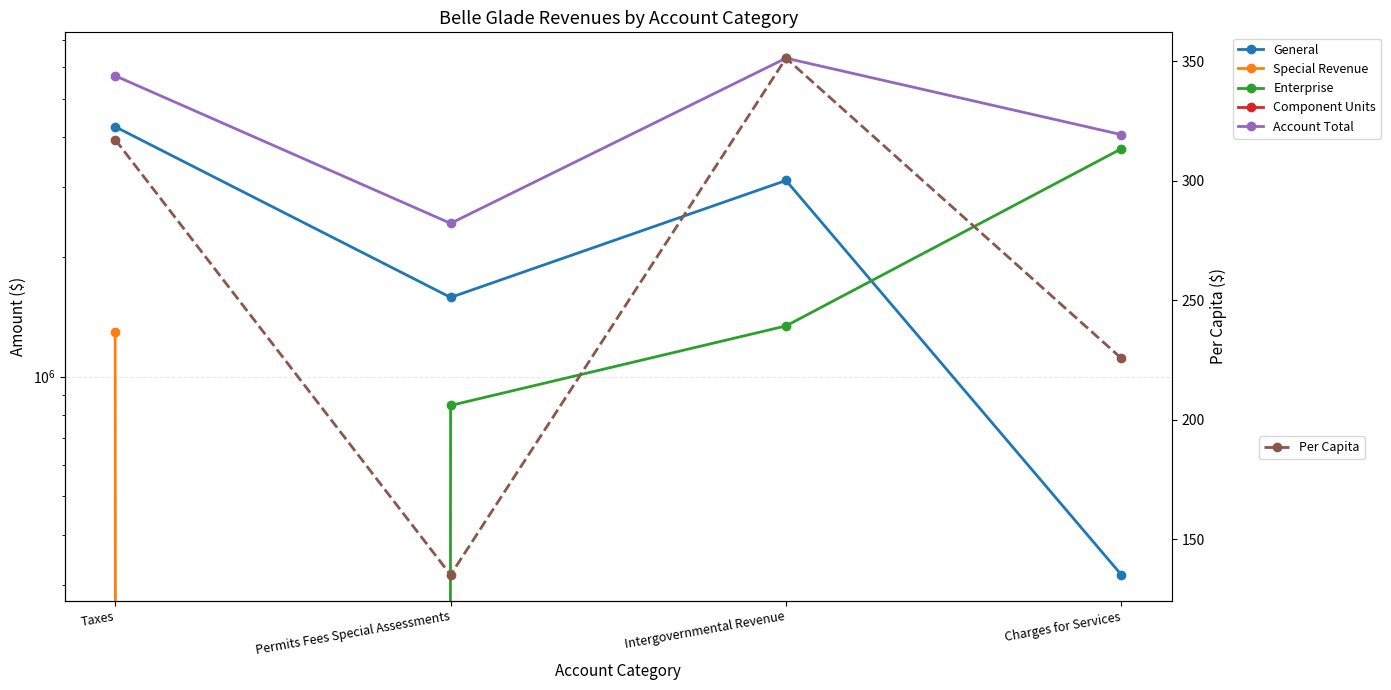

At which label does Per Capita first exceed 317?

Taxes